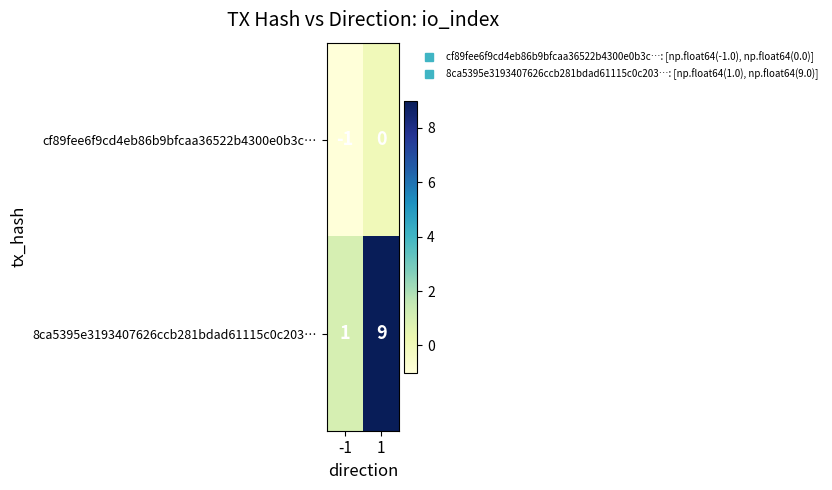

What is the sum of the 8ca5395e3193407626ccb281bdad61115c0c203… values at -1 and 1?

10